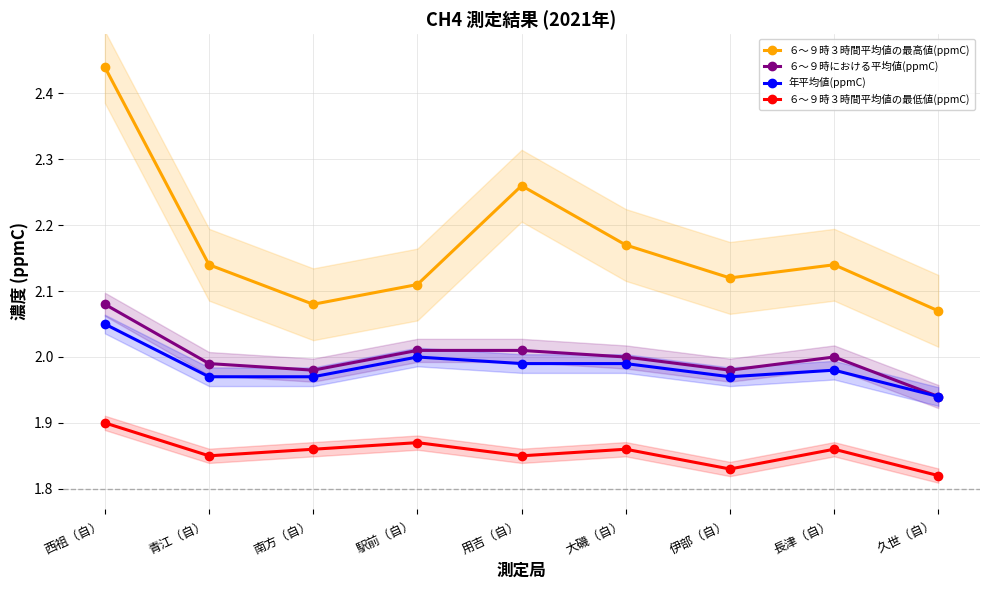

Is this an area chart (filled region under the line)?

No